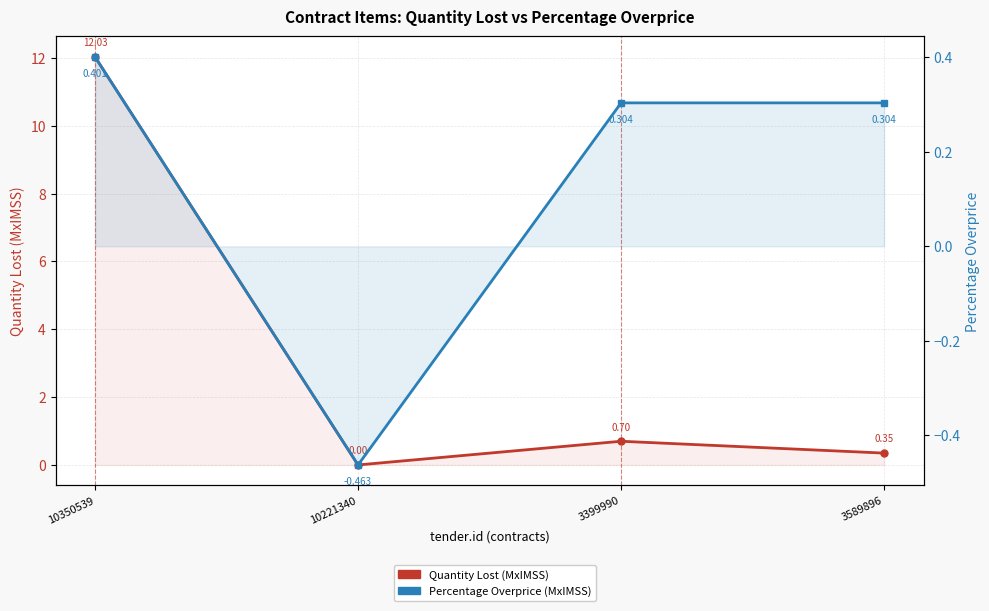

Which series changed the most between 10221340 and 3399990?

contracts.items.unit.value.percentageOverpriceMxIMSS